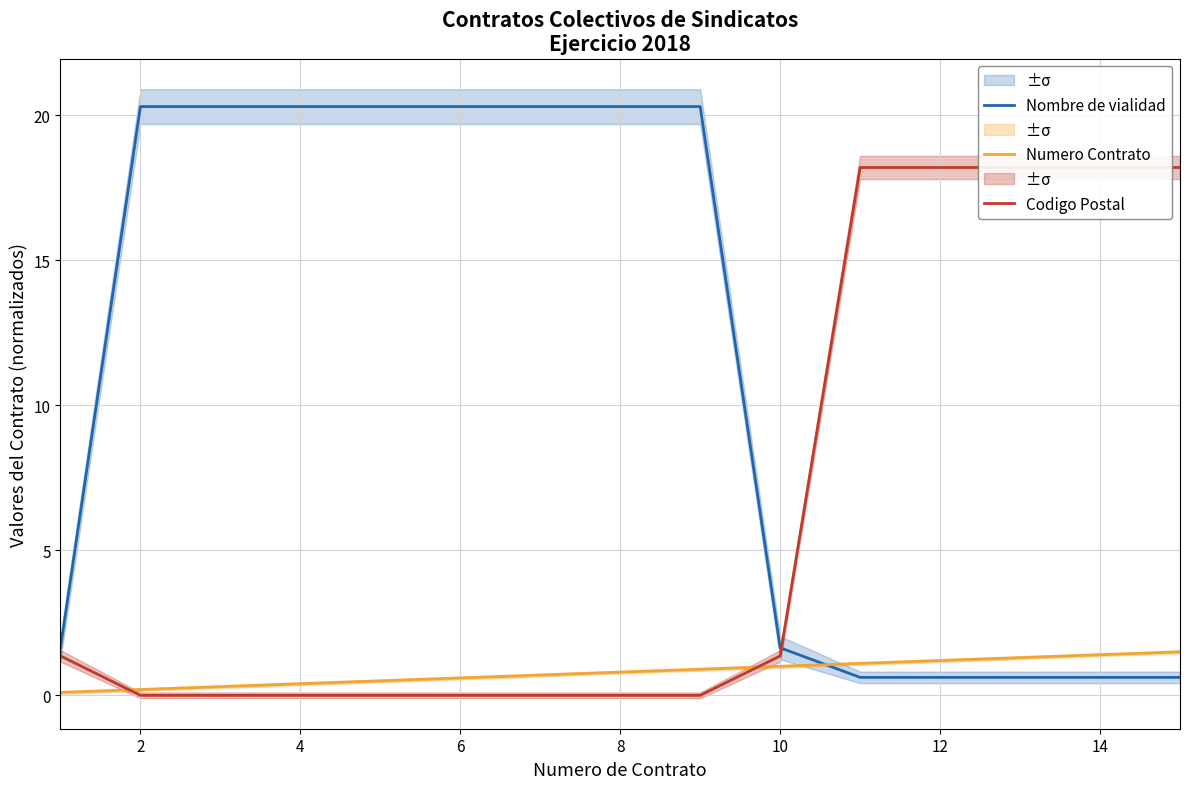

After their last crossing, which series has the higher values: Nombre de vialidad or Codigo Postal?

Codigo Postal